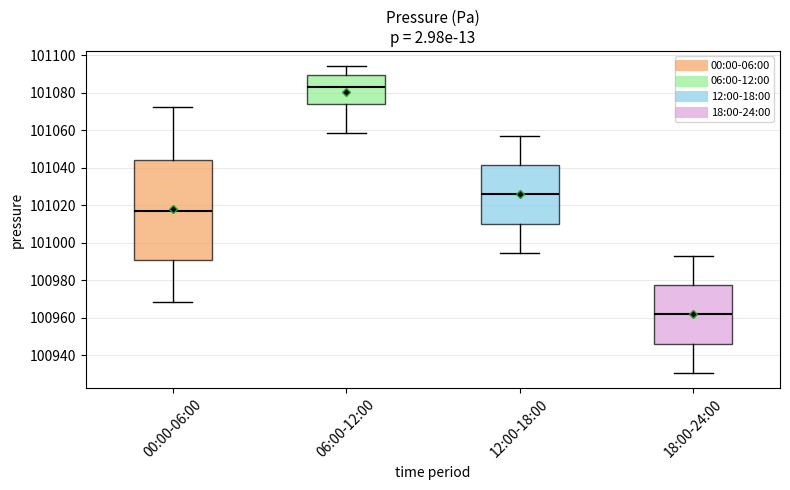

Where does the lower whisker of the box for 06:00-12:00 end on the y-axis? The values are not printed on the chart, so give them approximately, as read against the axis.

101058